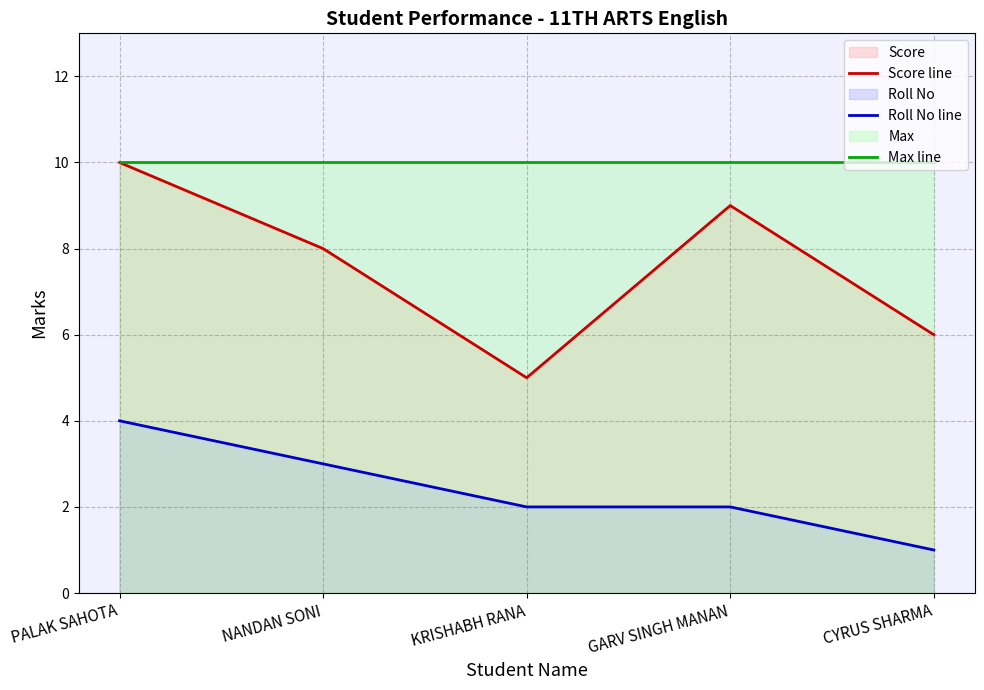

True or false: Max line and Score line cross at least once.

False